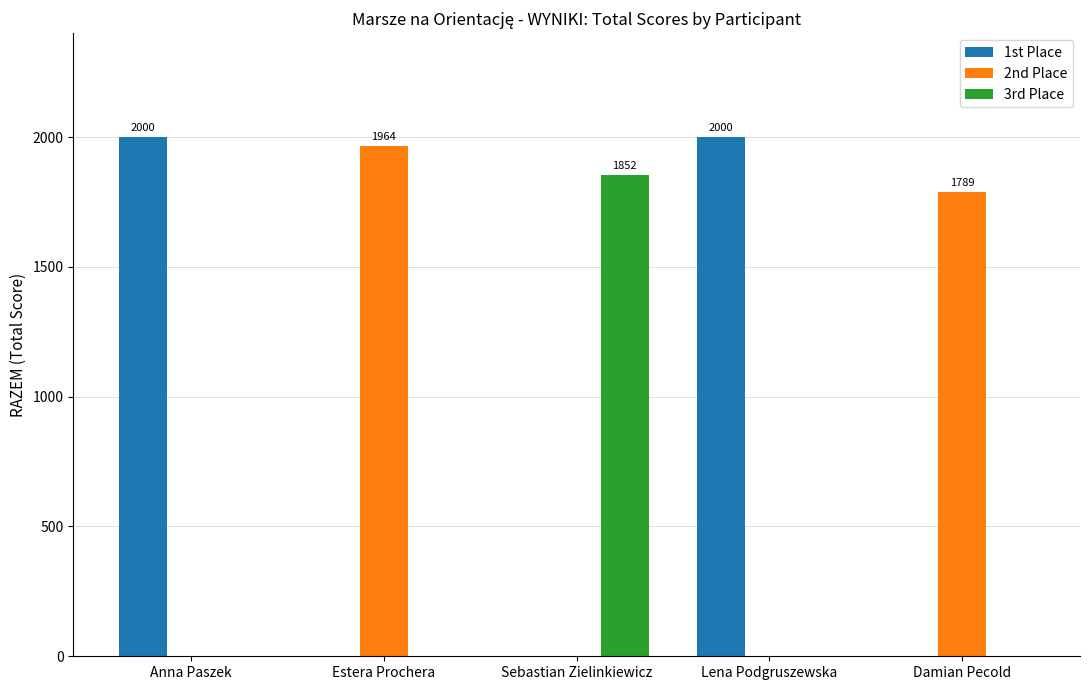

What is the sum of all 2nd Place values?

3753.3